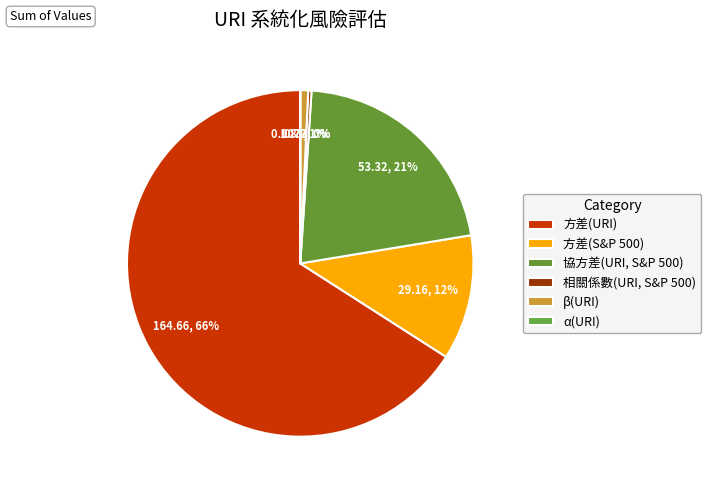

Count the number of slices in the pie.

6